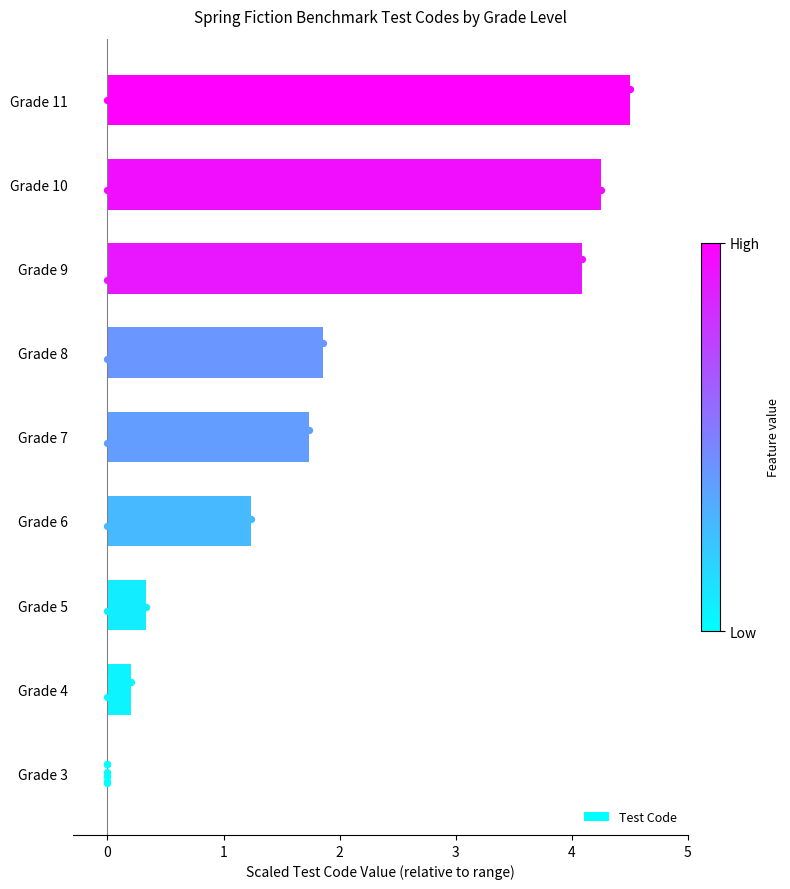

Between 2 and 8, which is larger?

8